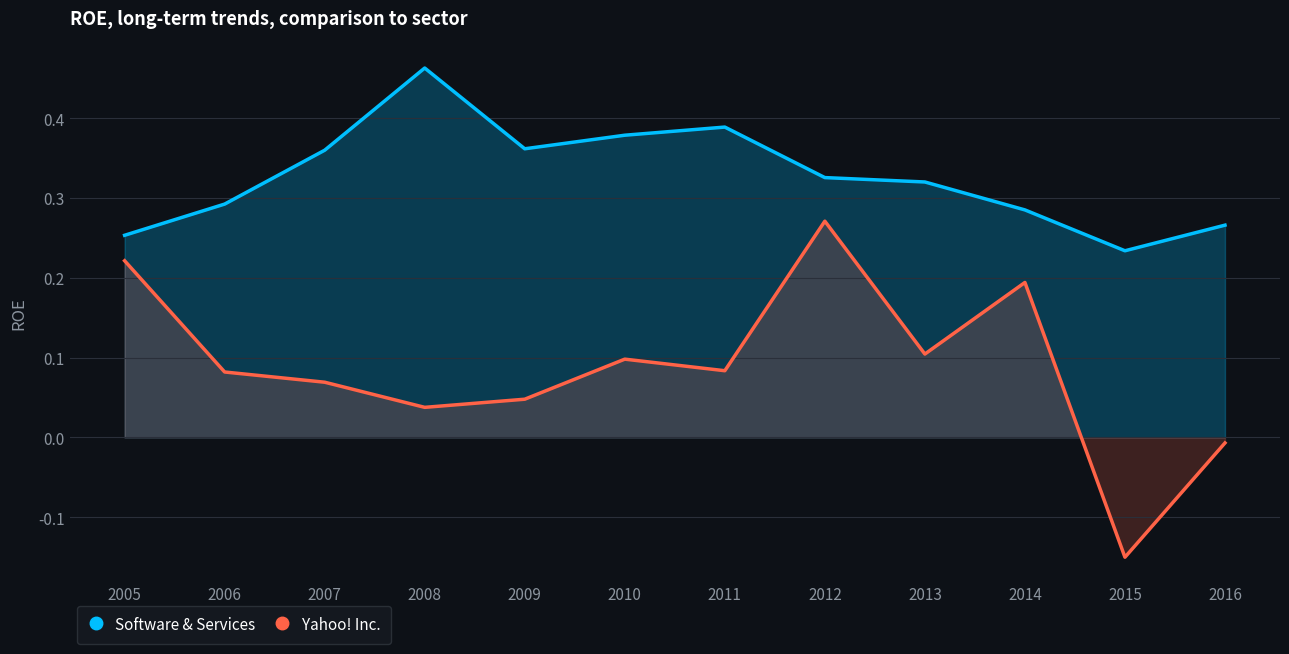

At which label does Software & Services reach its peak?

2008